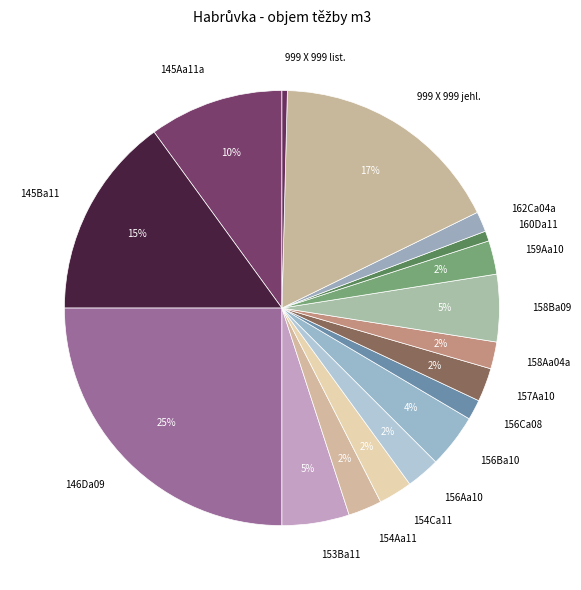

Does any single category account for the majority?

No